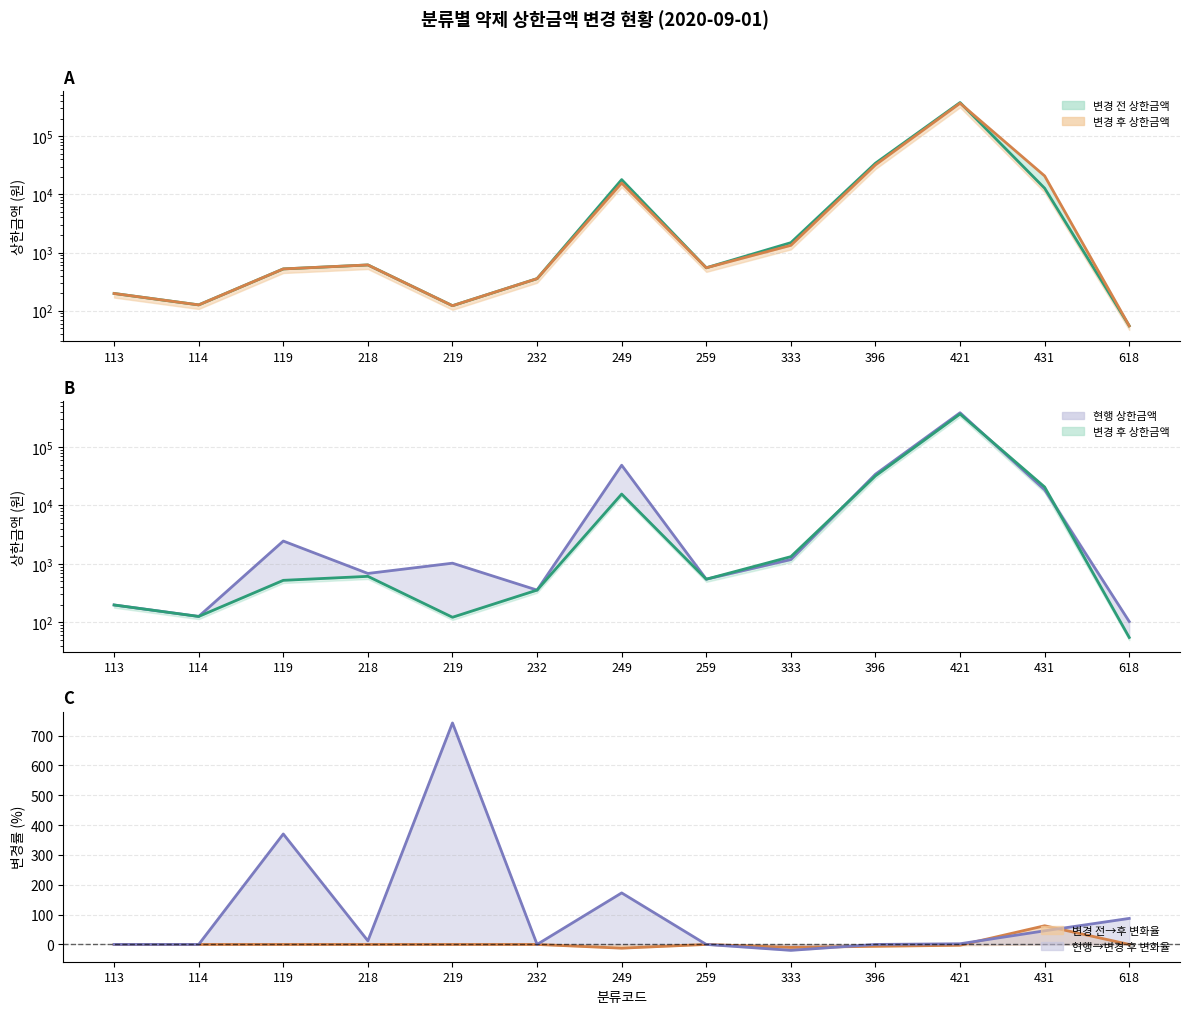

Where is the first local minimum for 변경 전→후 변화율?

249